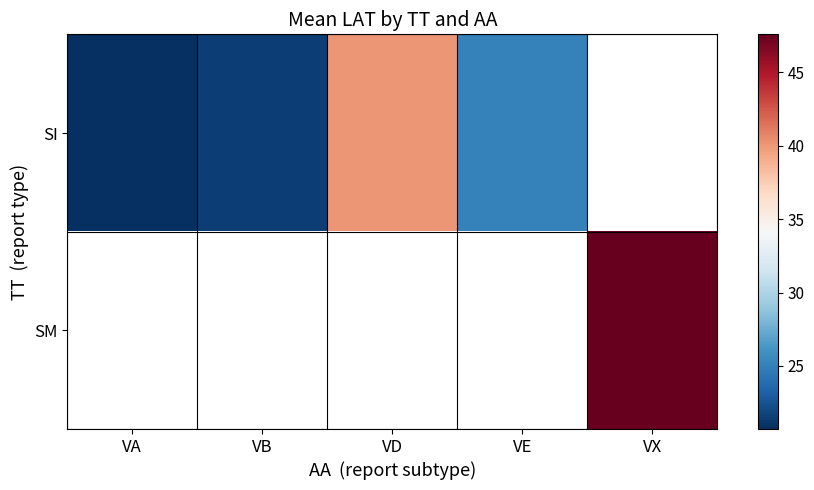

At how many categories does at least one series exceed 35?

2